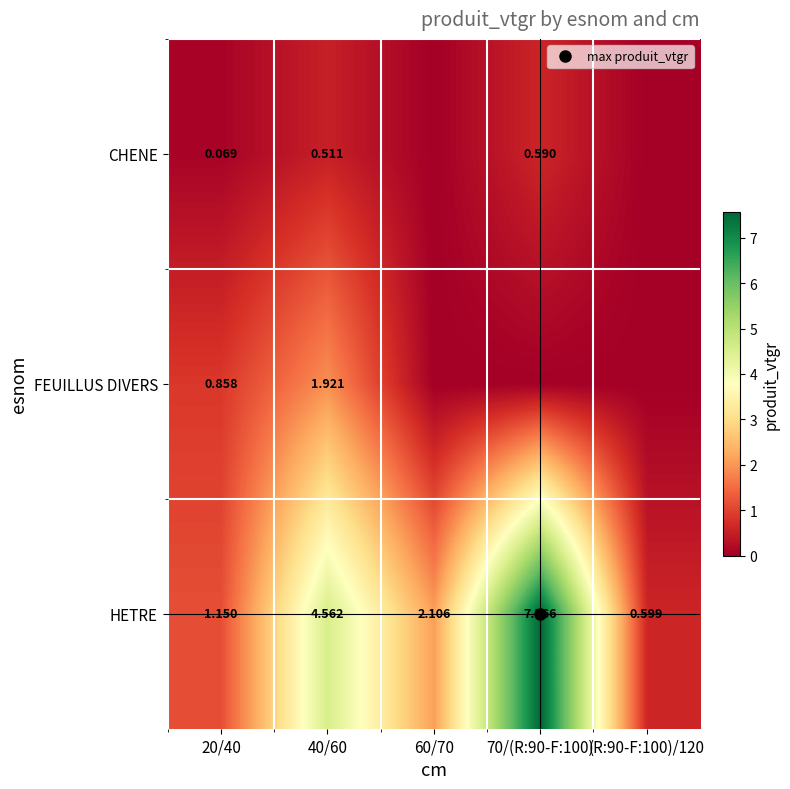

What is the approximate value of HETRE at (R:90-F:100)/120?

0.6